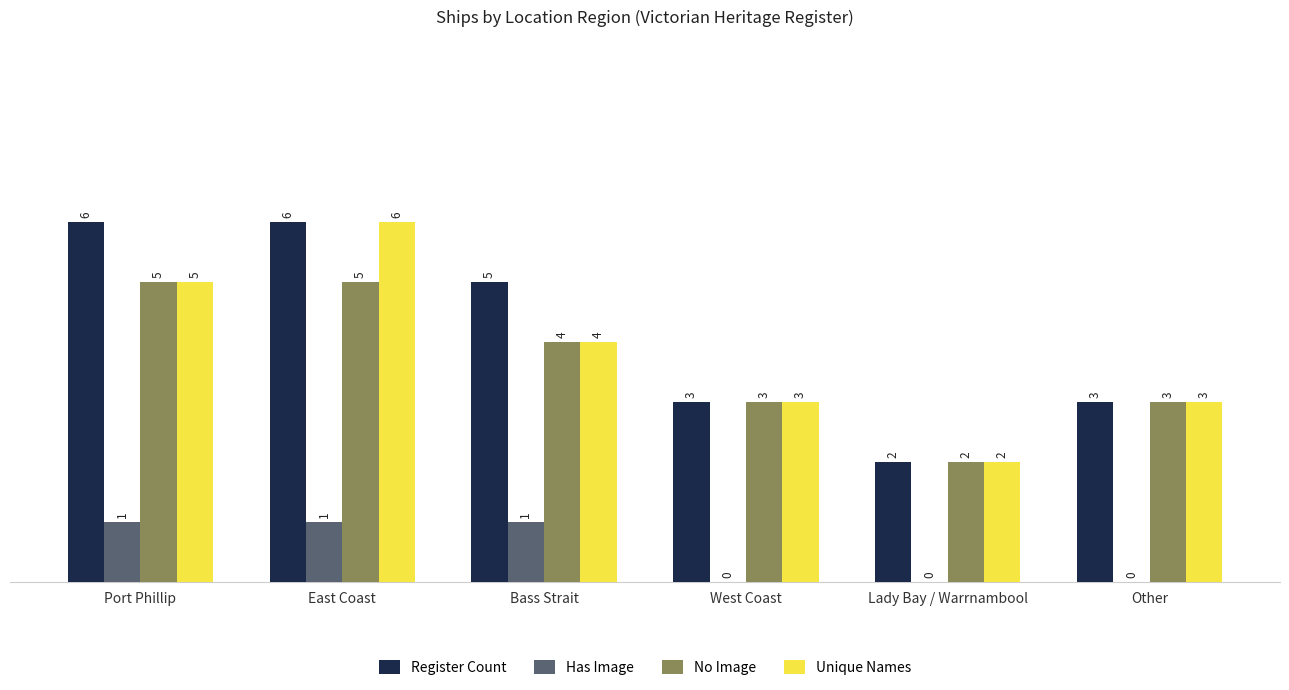

Reading left to right, transcribe all the data shown in this chart.

Register Count: 6	6	5	3	2	3
Has Image: 1	1	1	0	0	0
No Image: 5	5	4	3	2	3
Unique Names: 5	6	4	3	2	3